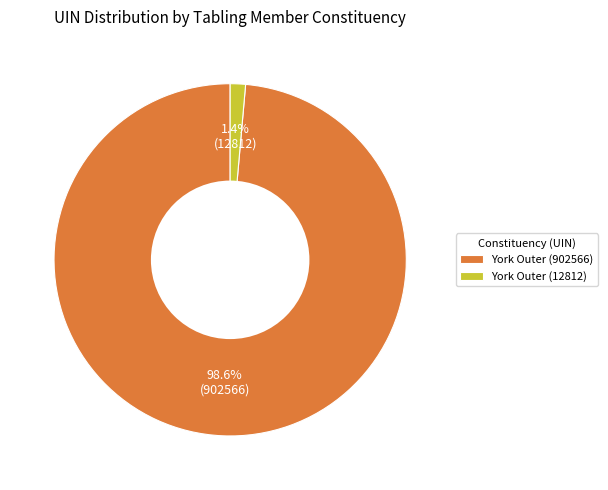

To the nearest percent, what portion does York Outer (12812) represent?

1%